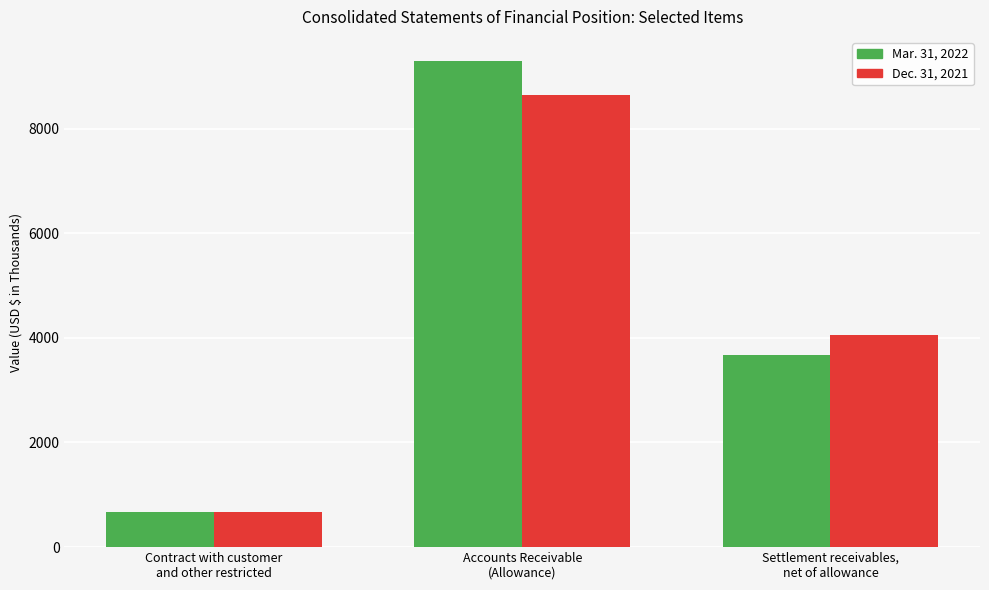

The Mar. 31, 2022 series shows 791 at Settlement receivables,
net of allowance. True or false?

False